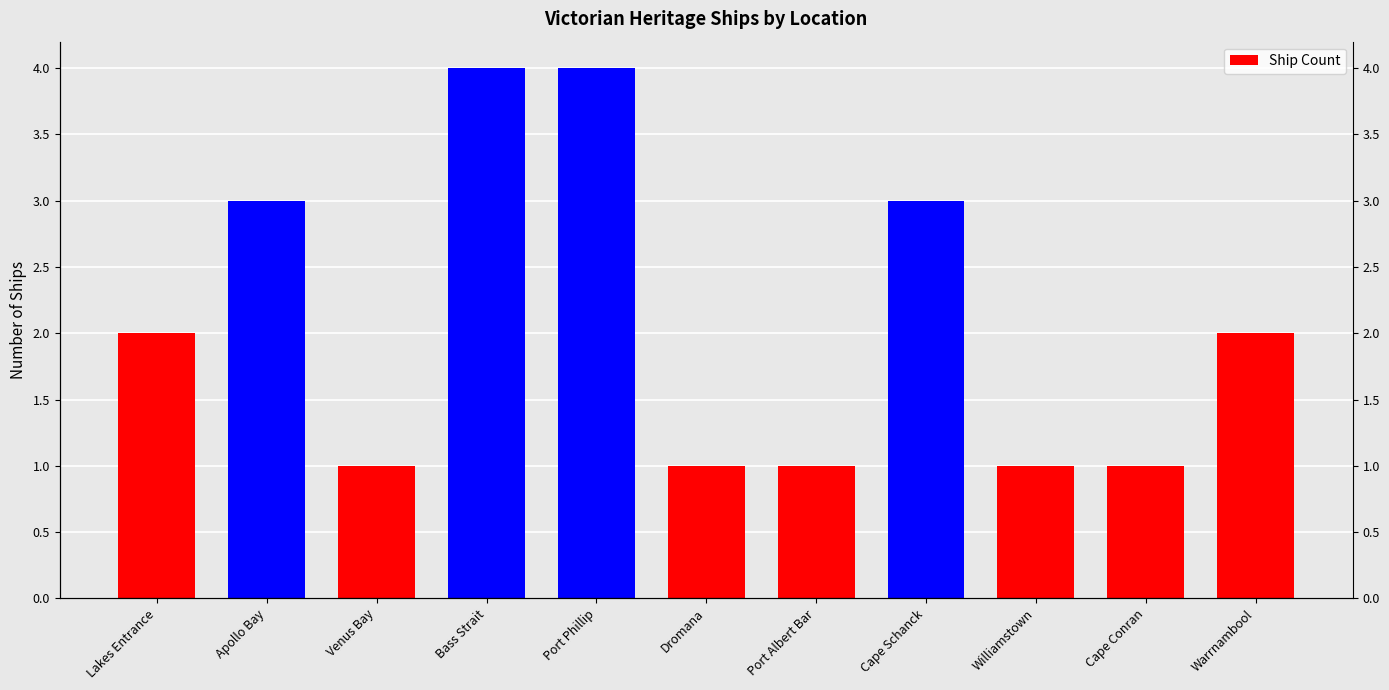

What is the greatest value displayed?

4